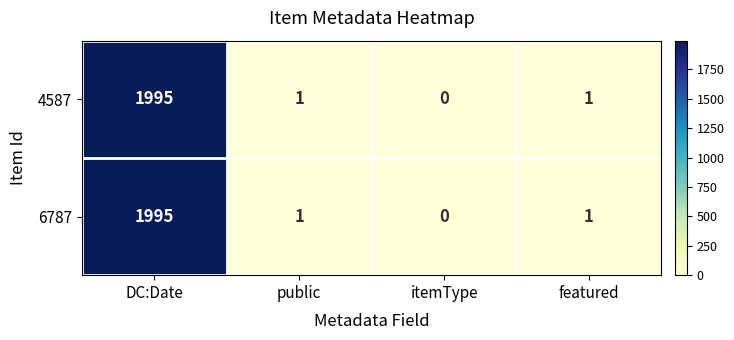

What is the sum of all 6787 values?

1997